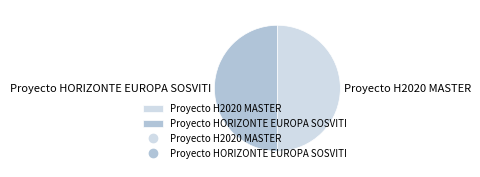

Is the sum of Proyecto H2020 MASTER and Proyecto HORIZONTE EUROPA SOSVITI greater than half?

Yes